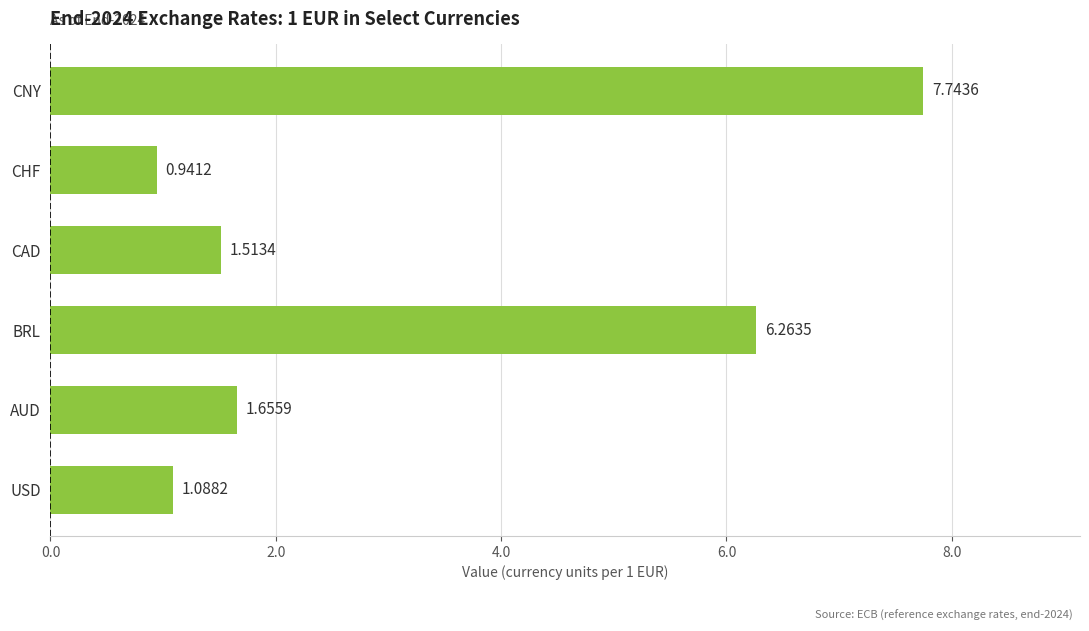

Approximately how many times larger is the value at CNY compared to USD?

7.1